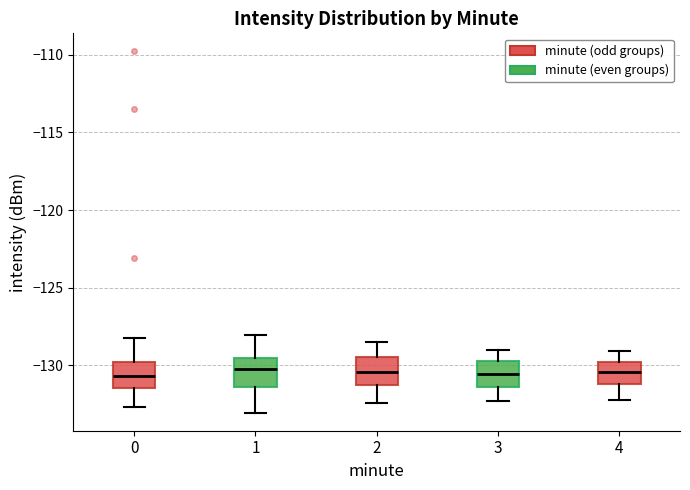

Reading left to right, read every box against the y-axis: the position of its median line, the range the box covers, and the ends of its whiskers. The values are not printed on the chart, so give them approximately, as read against the axis.

0: median -130.5, box -131.5 to -130.0, whiskers -132.5 to -128.0
1: median -130.0, box -131.5 to -129.5, whiskers -133.0 to -128.0
2: median -130.5, box -131.0 to -129.5, whiskers -132.5 to -128.5
3: median -130.5, box -131.5 to -129.5, whiskers -132.5 to -129.0
4: median -130.5, box -131.0 to -130.0, whiskers -132.0 to -129.0